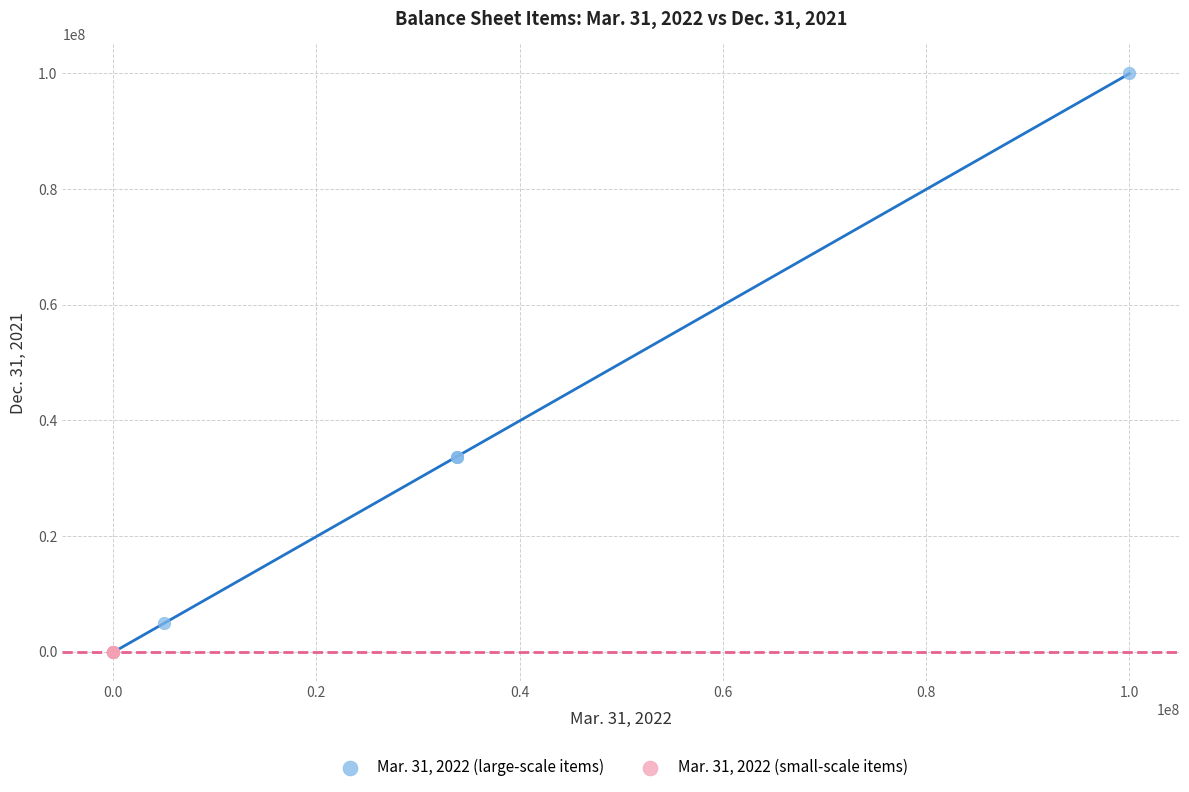

Which series contains the highest Y value?

Mar. 31, 2022 (large-scale items)